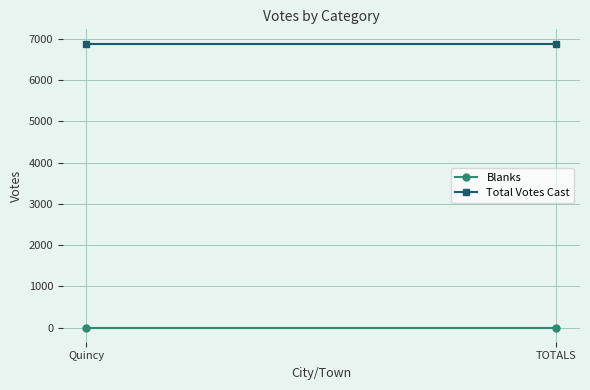

What are all the series names shown in the legend?

Blanks, Total Votes Cast